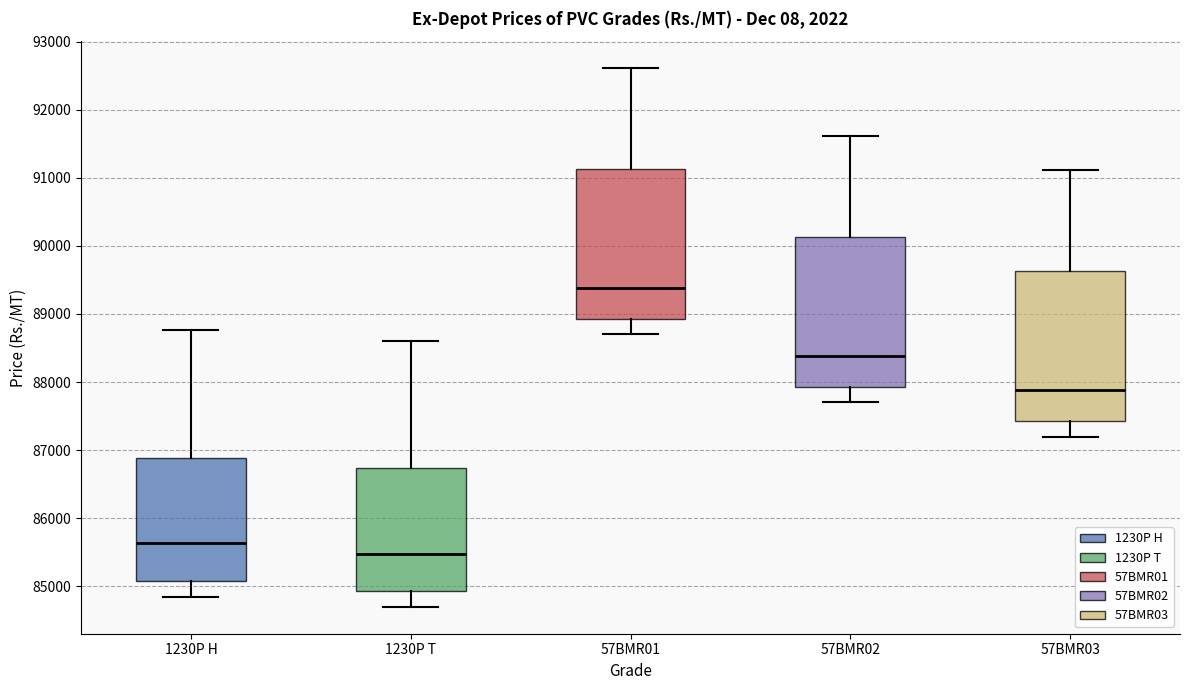

Which box's median line is the highest?

57BMR01